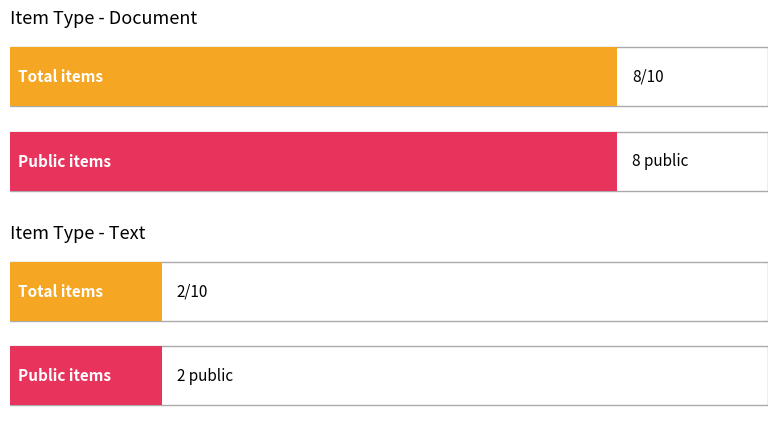

Which series has the largest total across all categories?

public